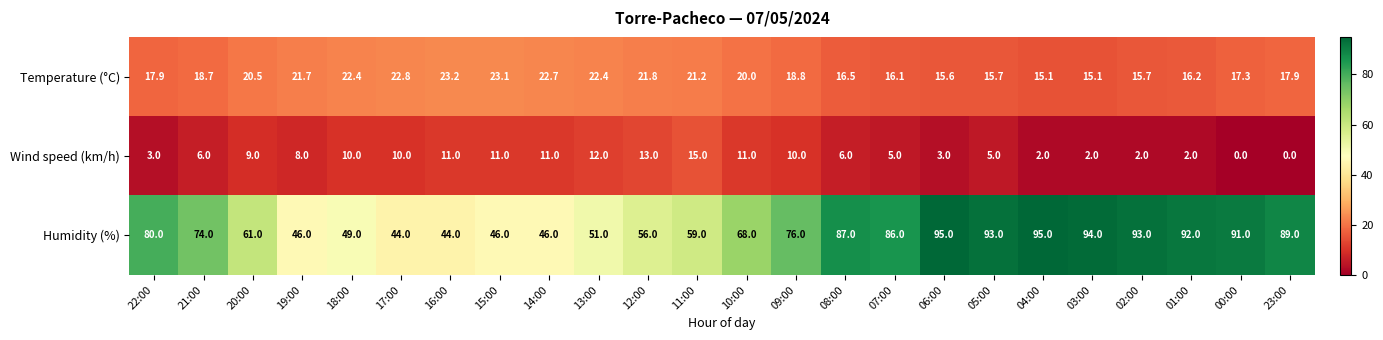

Which series has the largest total across all categories?

Humidity (%)